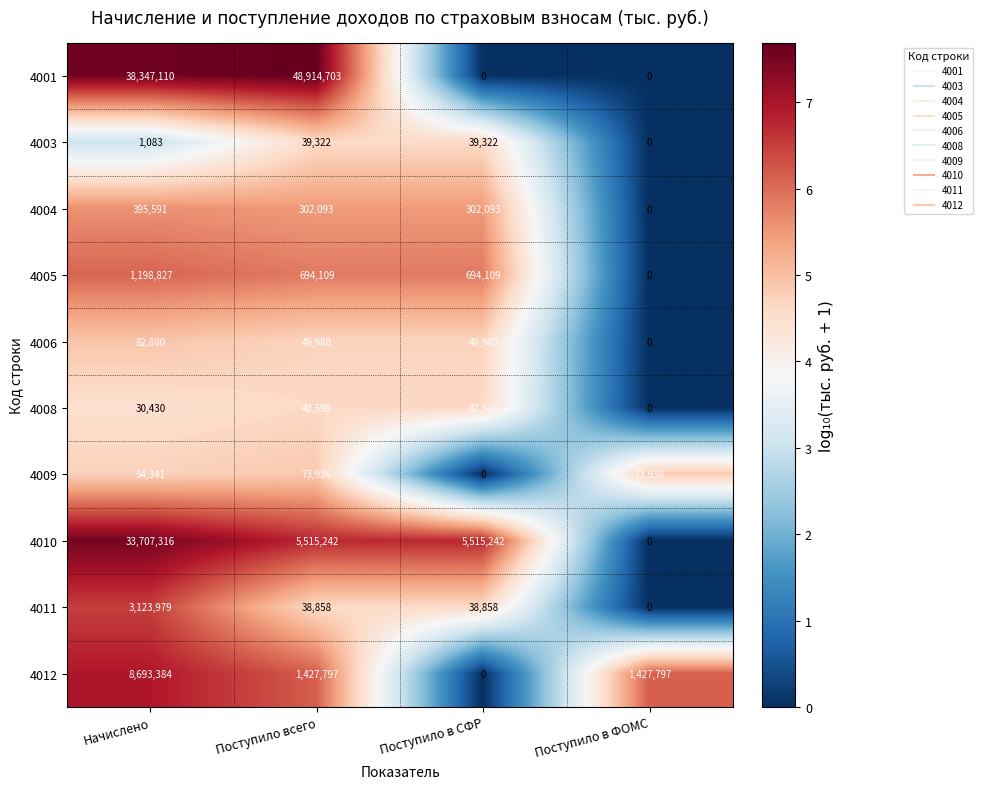

Count the number of categories in the chart.

4